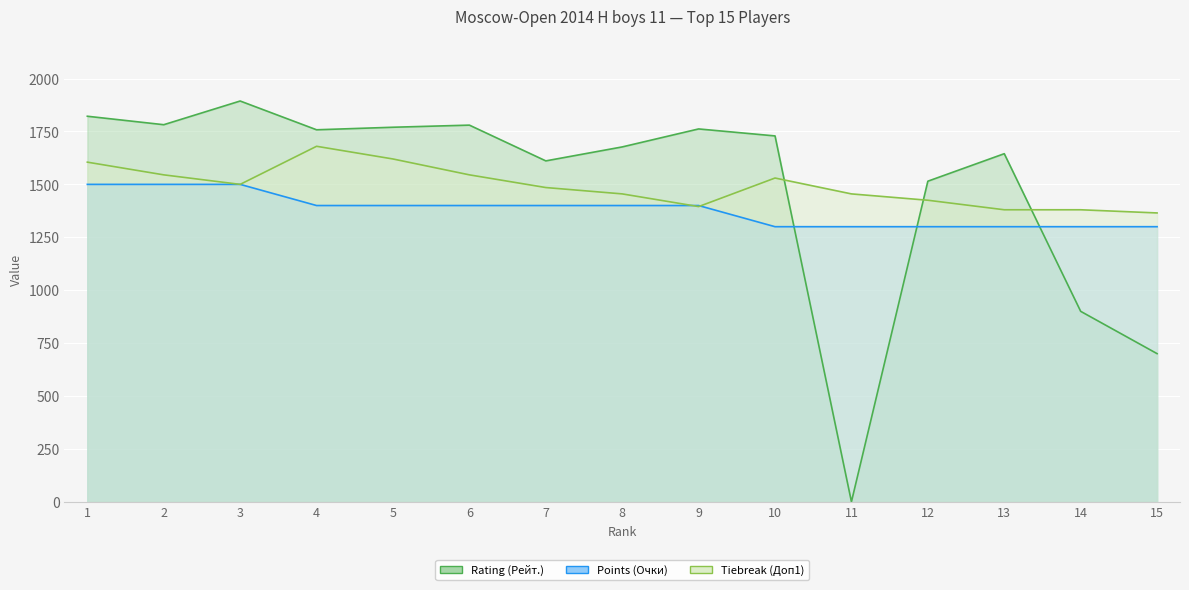

Reading left to right, extract all data points from this chart.

Rating (Рейт.): 1=1822	2=1782	3=1894	4=1758	5=1770	6=1780	7=1611	8=1677	9=1762	10=1729	11=0	12=1515	13=1645	14=900	15=700
Points (Очки): 1=1500	2=1500	3=1500	4=1400	5=1400	6=1400	7=1400	8=1400	9=1400	10=1300	11=1300	12=1300	13=1300	14=1300	15=1300
Tiebreak (Доп1): 1=1605	2=1545	3=1500	4=1680	5=1620	6=1545	7=1485	8=1455	9=1395	10=1530	11=1455	12=1425	13=1380	14=1380	15=1365